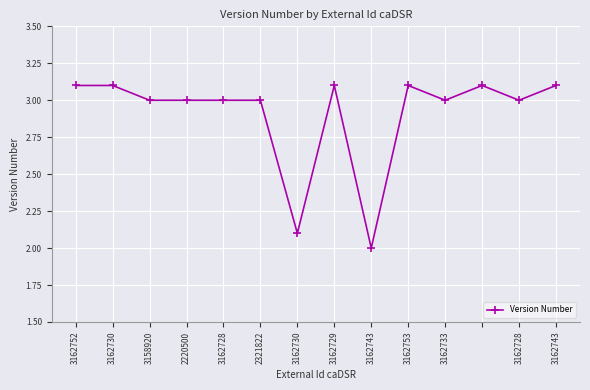

What is the maximum value shown in the chart?

3.1